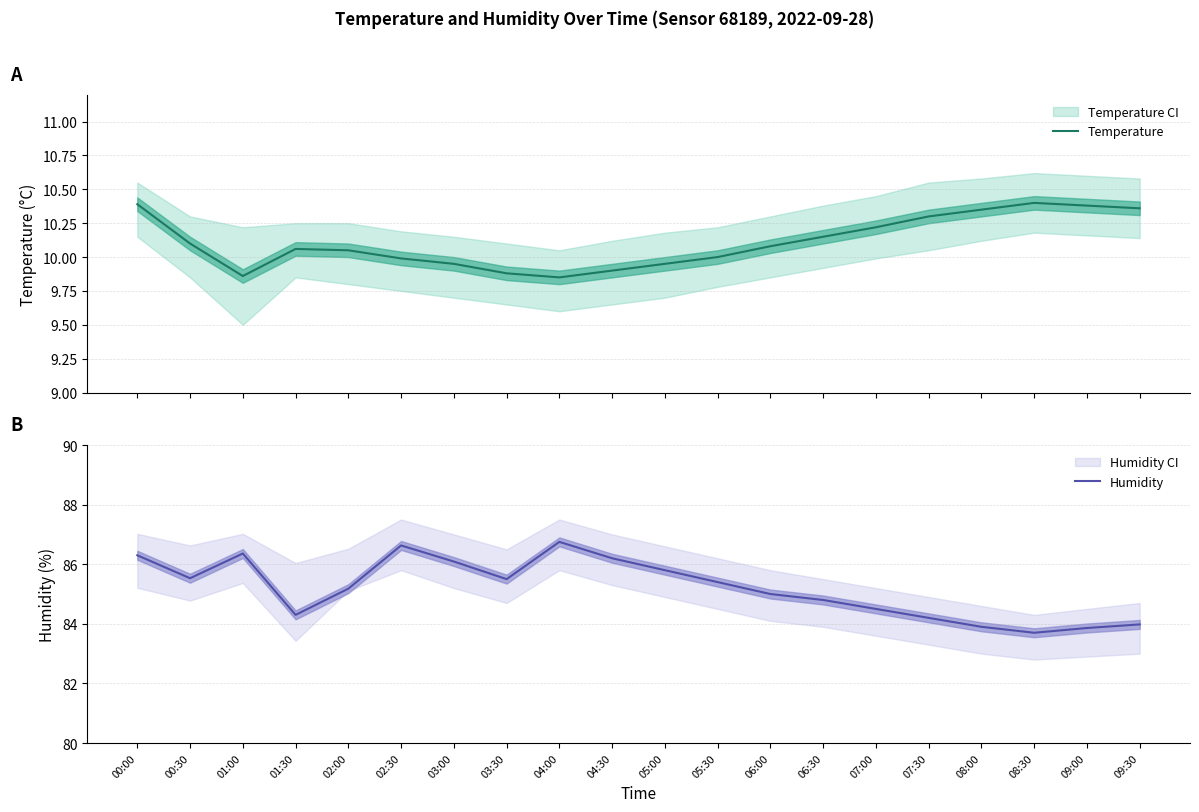

What is the label of the 11th point from the left?

05:00